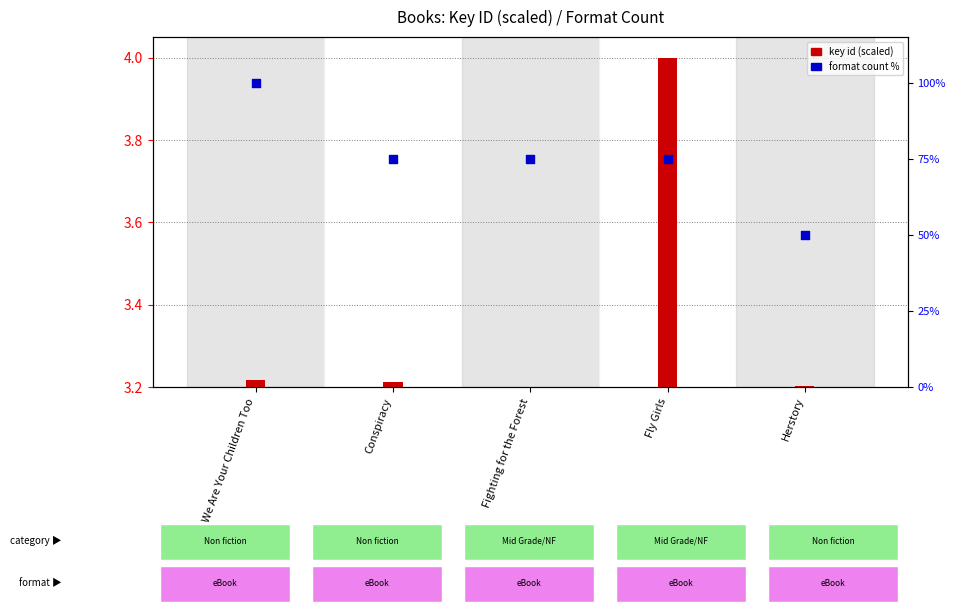

What is the change in value from Conspiracy to Herstory?

-25